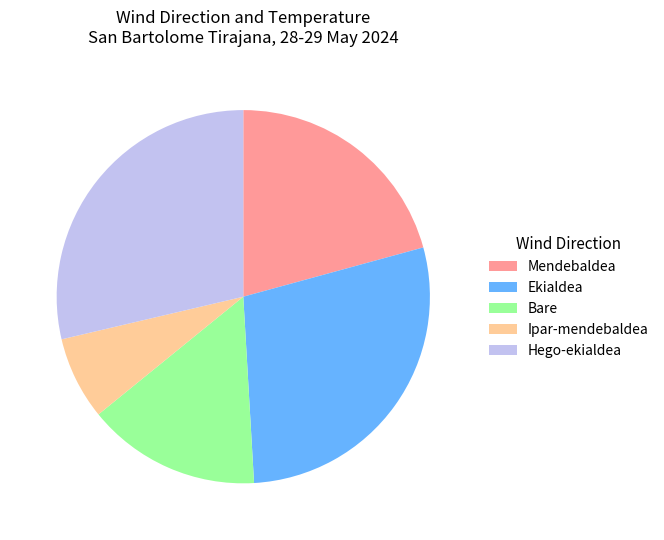

Do Ipar-mendebaldea and Bare together represent more than half of the pie?

No